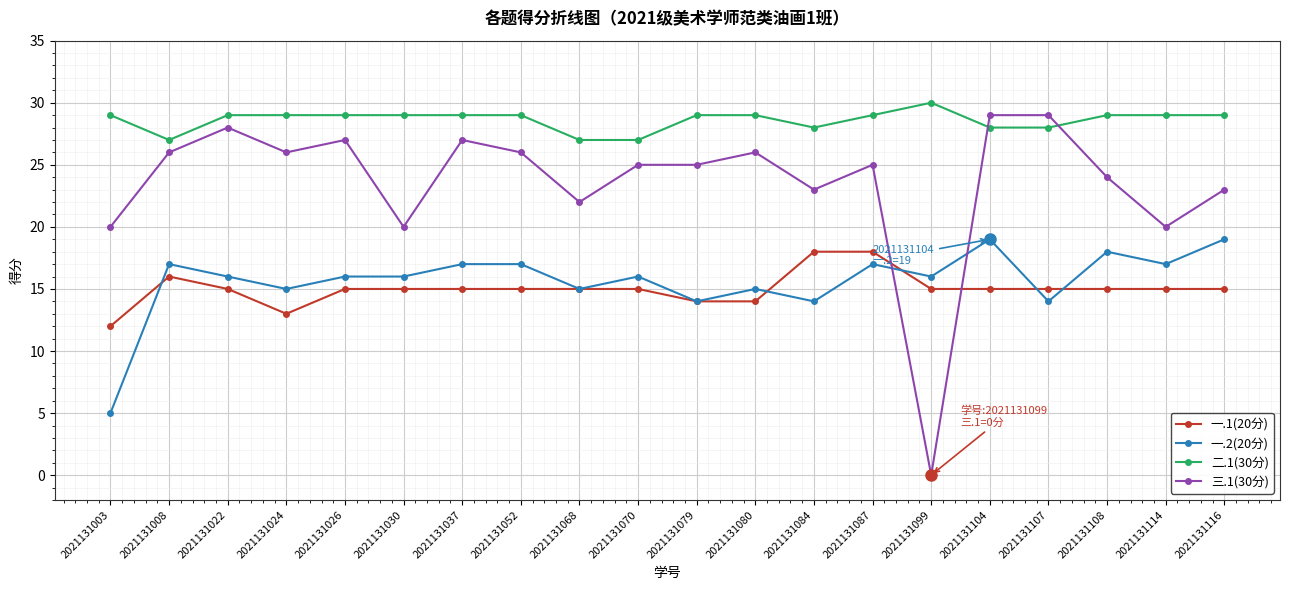

How many data points does each series have?

20